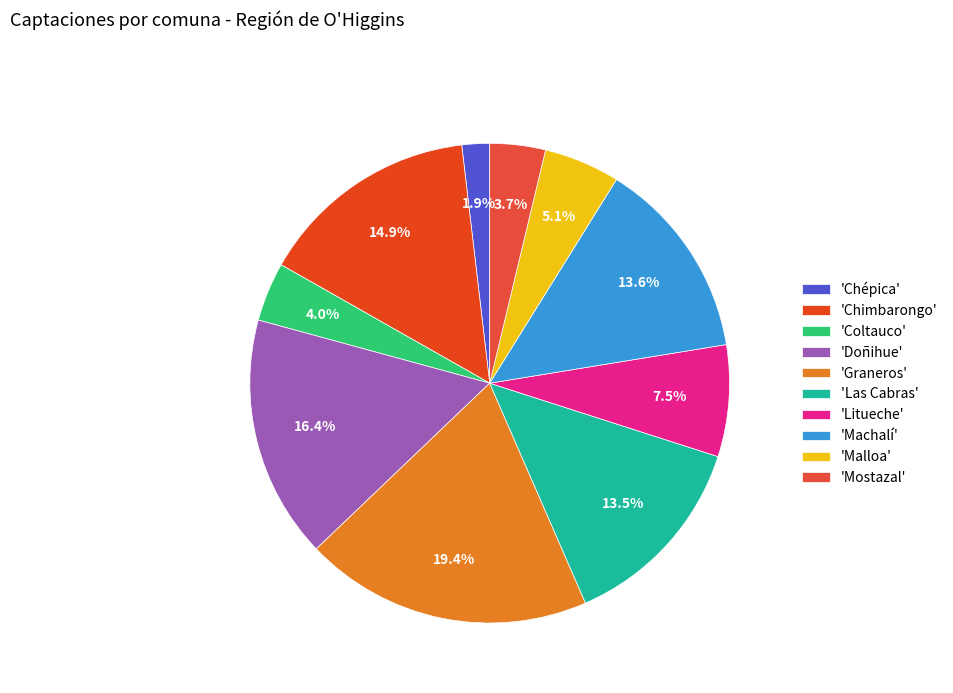

How many segments does this pie chart have?

10